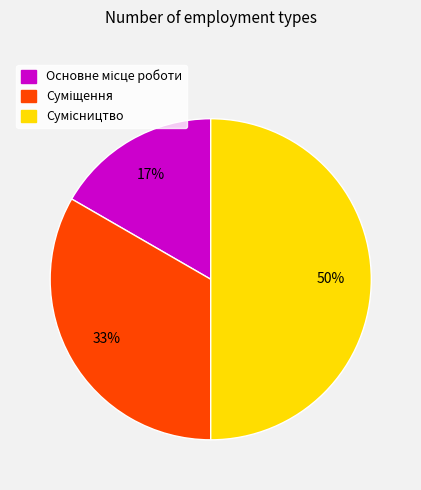

To the nearest percent, what is the average slice percentage?

33%